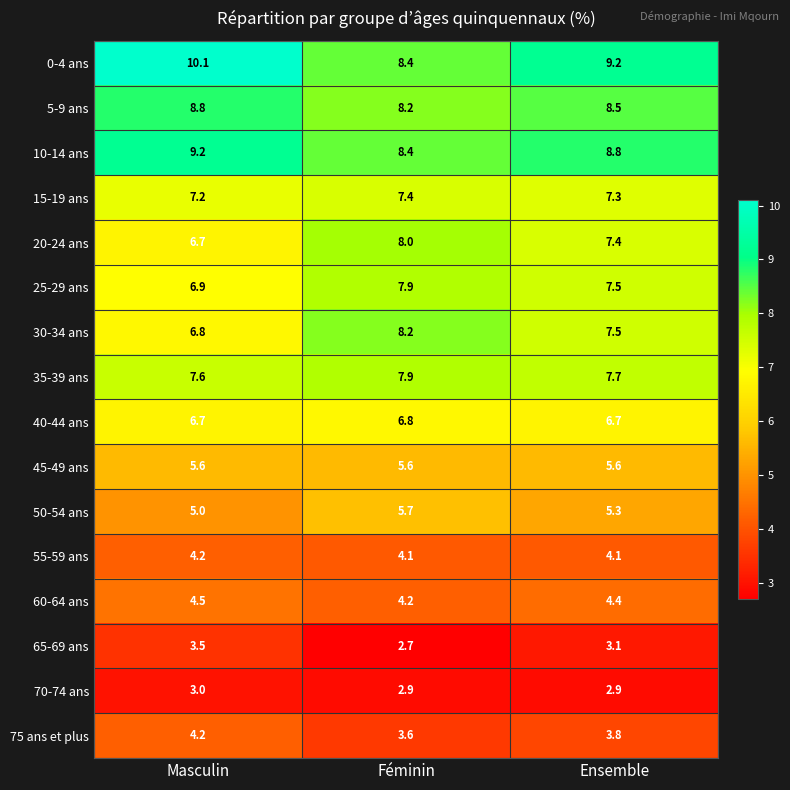

How many data points does each series have?

3